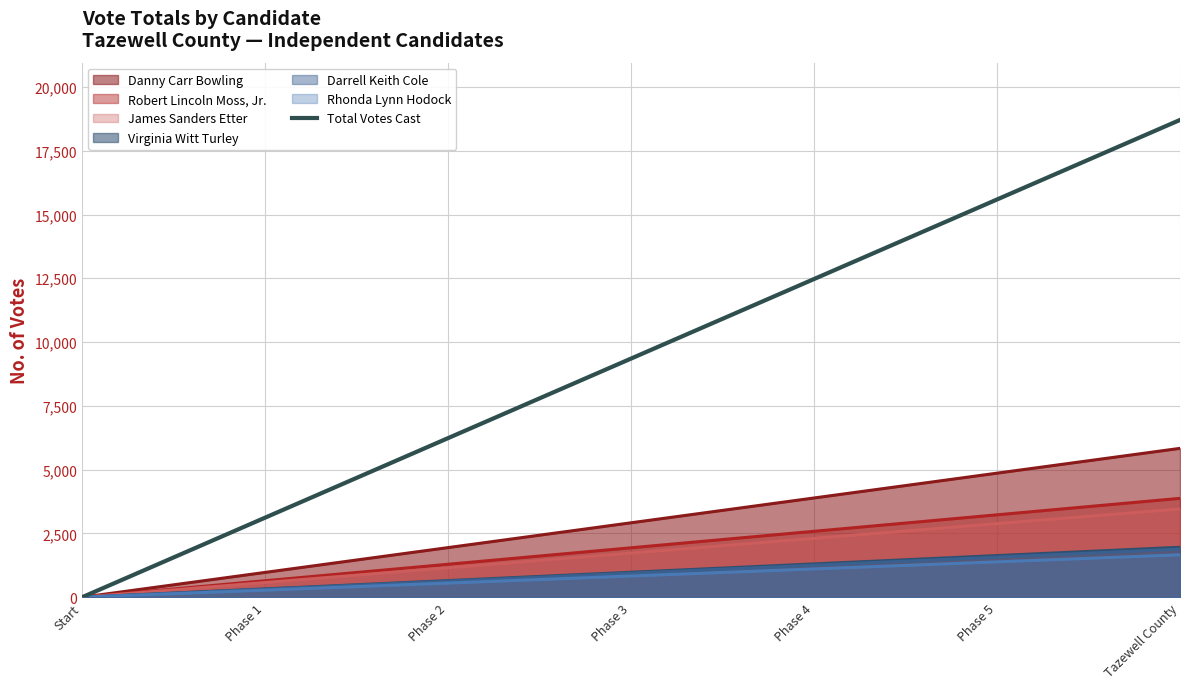

What is the difference between the maximum and second lowest values?

15588.3